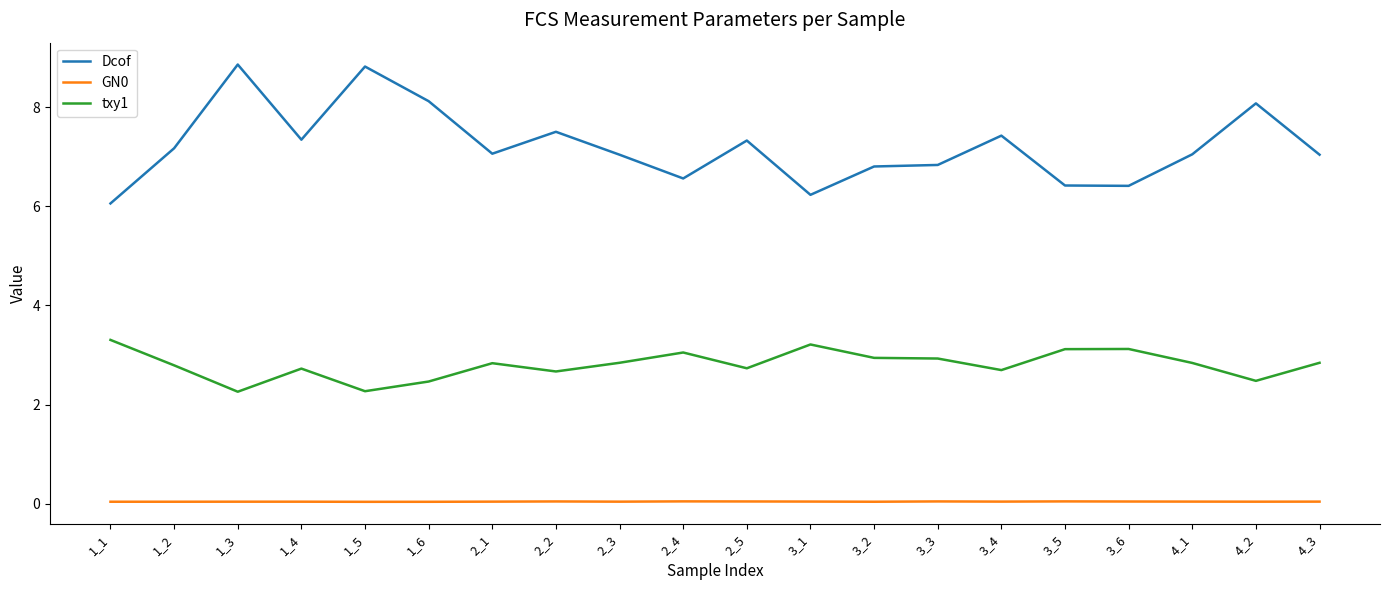

True or false: Dcof has a value of 12.4 at 3_4.

False